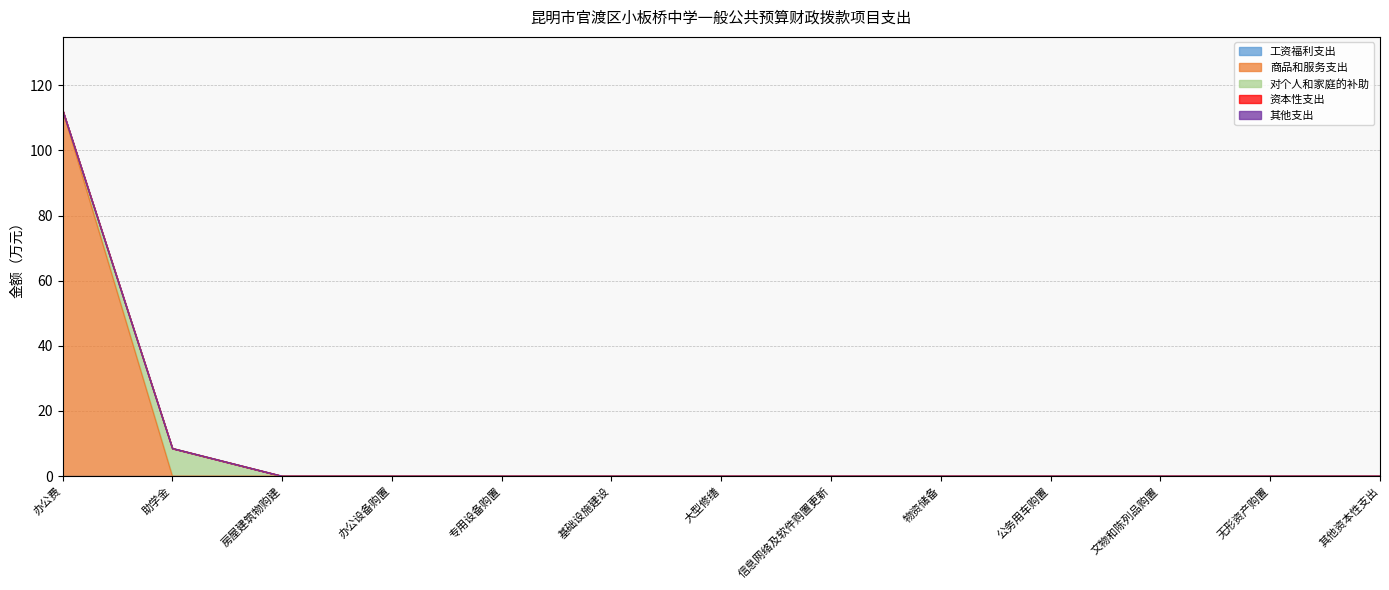

At which label is 商品和服务支出 closest to 56?

助学金